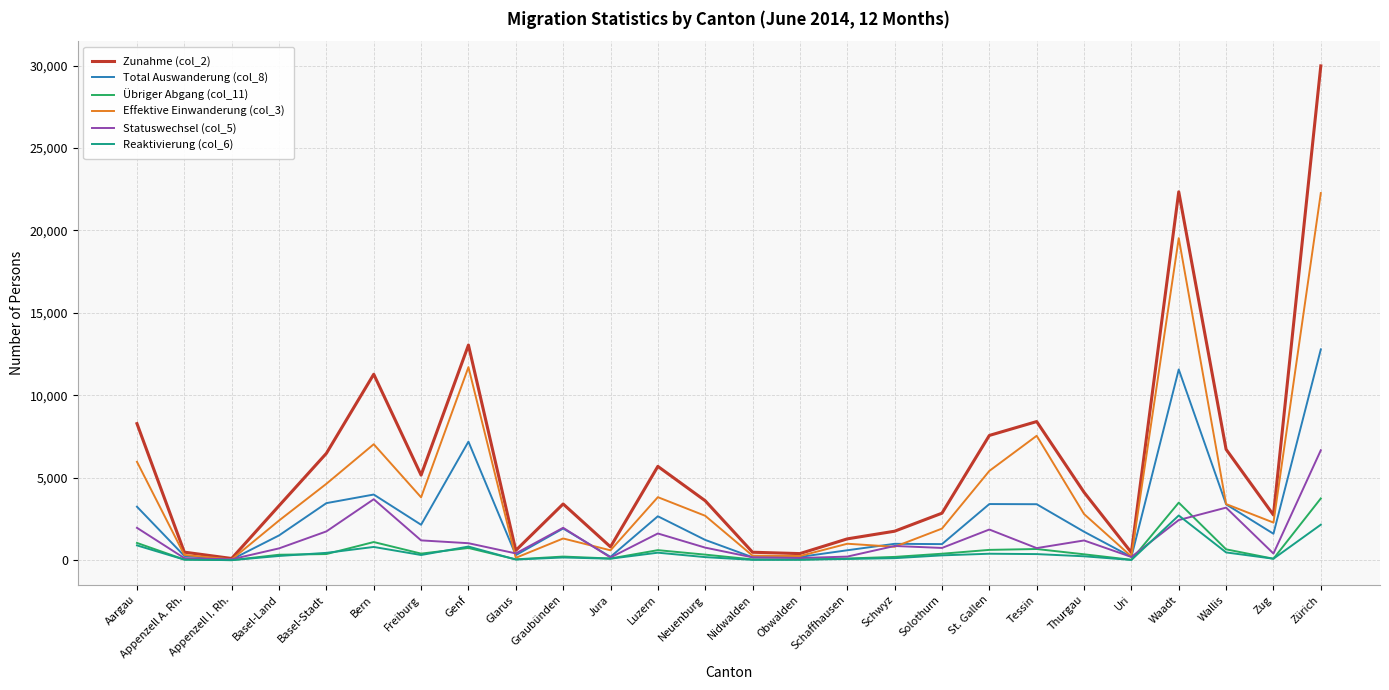

What is the total value across all series at Uri?

1123